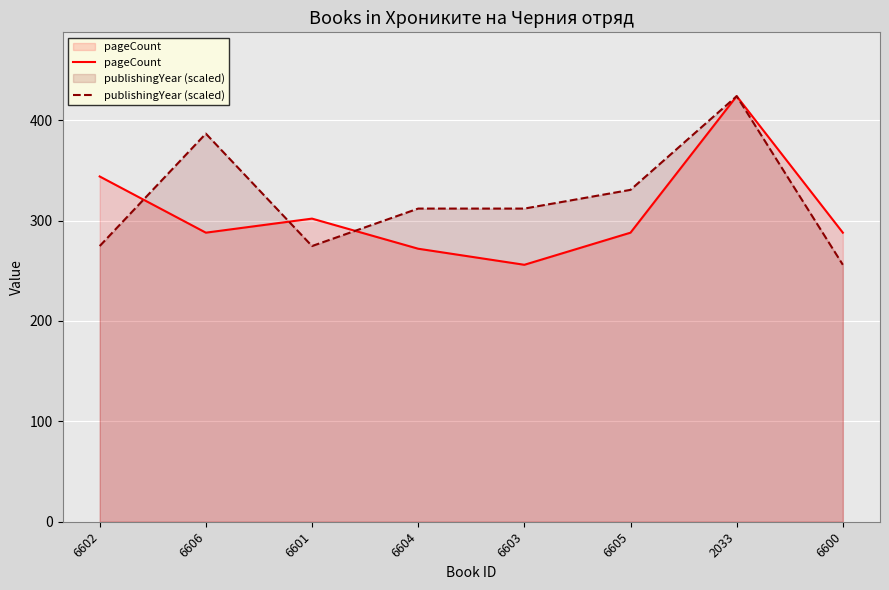

What is the minimum value shown in the chart?

256.0